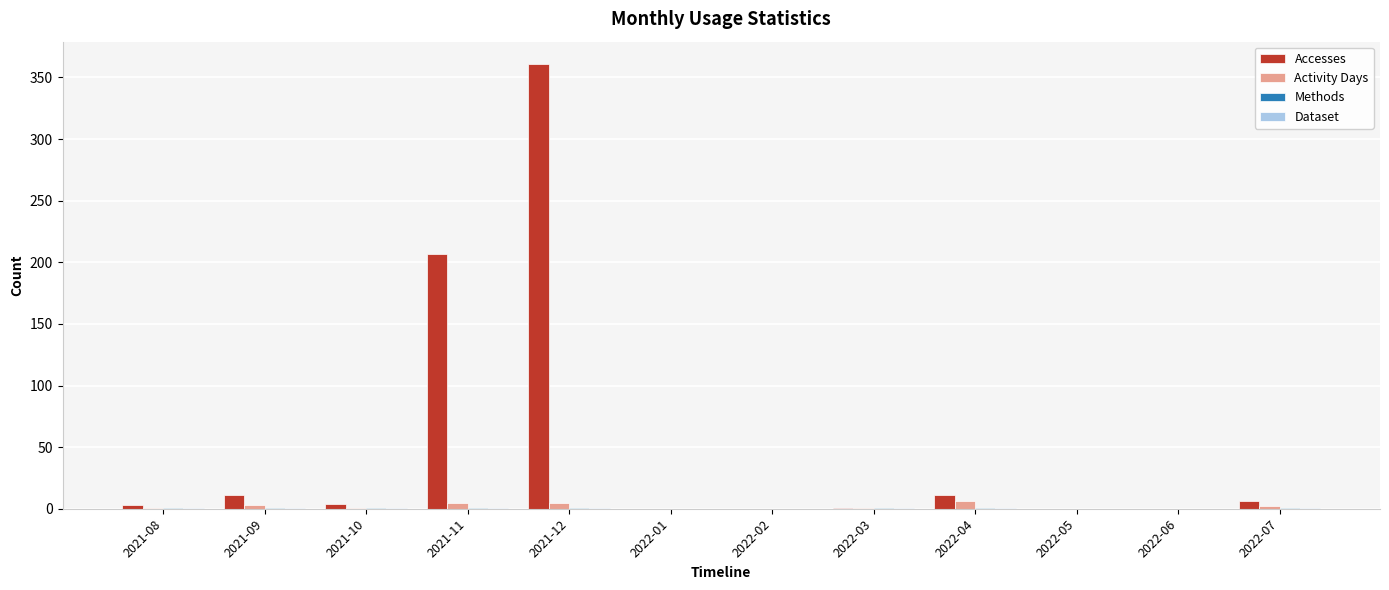

Which series changed the most between 2021-10 and 2021-11?

Accesses